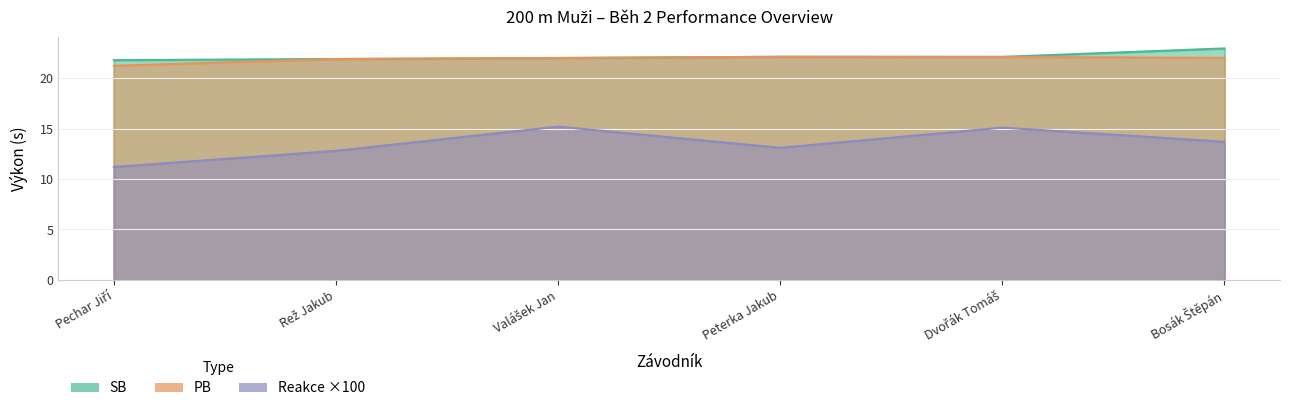

Reading left to right, extract all data points from this chart.

SB: 21.8	21.9	22.0	22.1	22.1	22.9
PB: 21.2	21.9	22.0	22.1	22.1	22.0
Reakce: 11.2	12.8	15.2	13.1	15.1	13.7